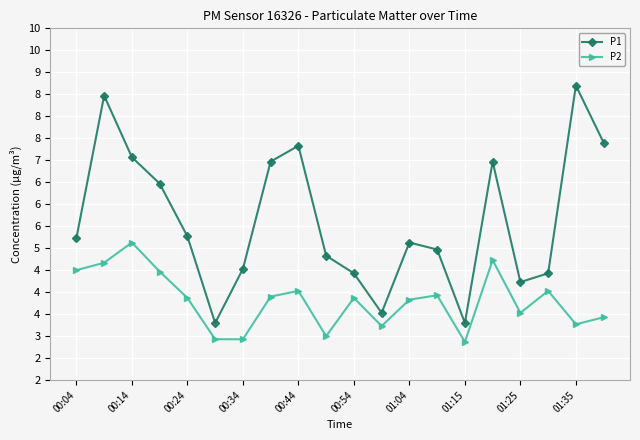

What are all the series names shown in the legend?

P1, P2